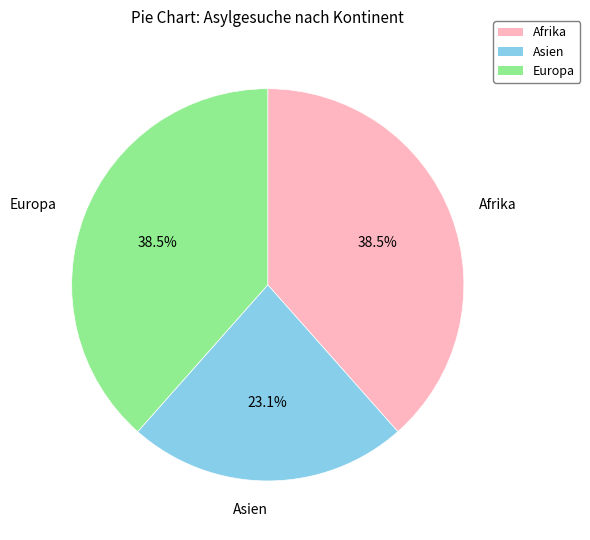

Combined, do Asien and Afrika account for over 50%?

Yes